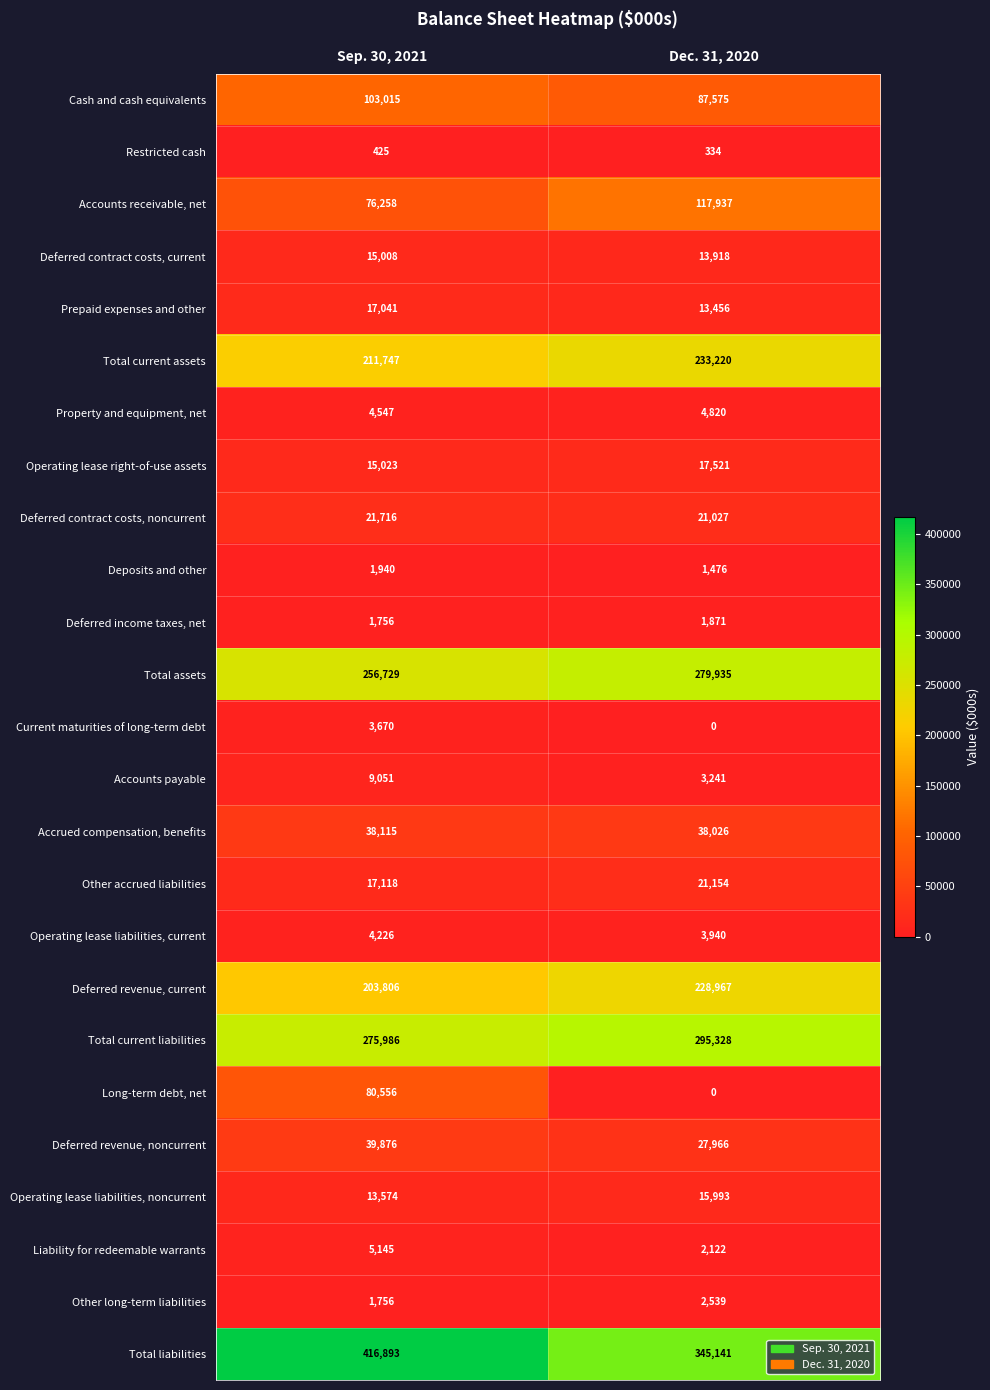

What is the sum of the Total current assets values at Dec. 31, 2020 and Sep. 30, 2021?

444967